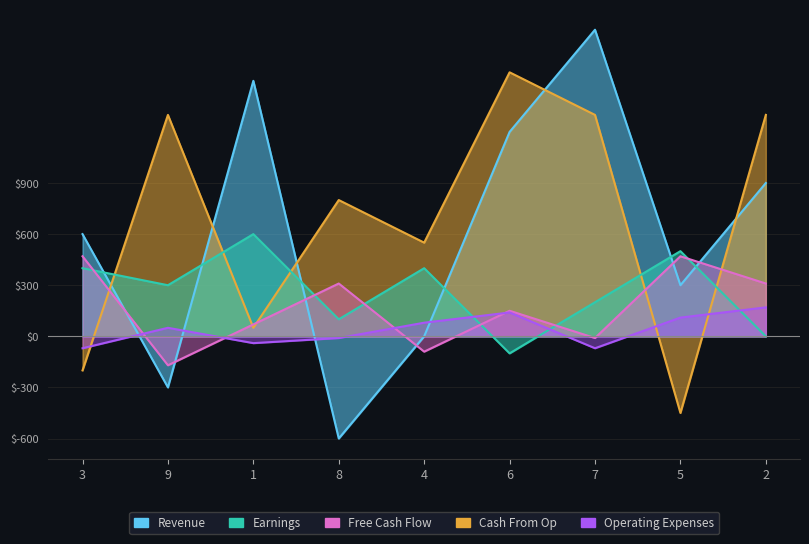

How many intersections are there between Earnings and Cash From Op?

5